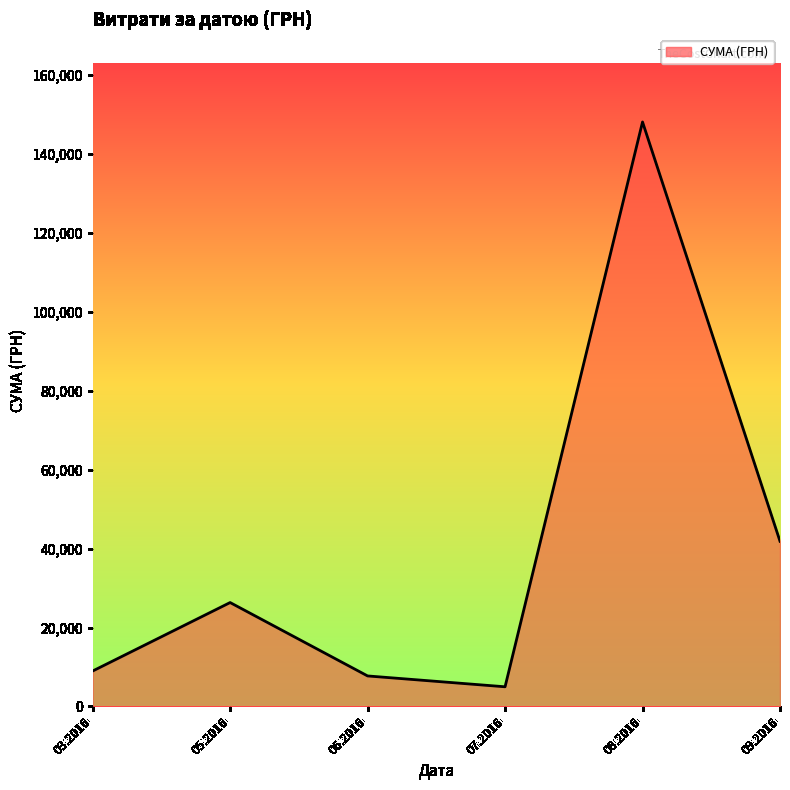

What is the change in value from 03.2016 to 05.2016?

+17349.0